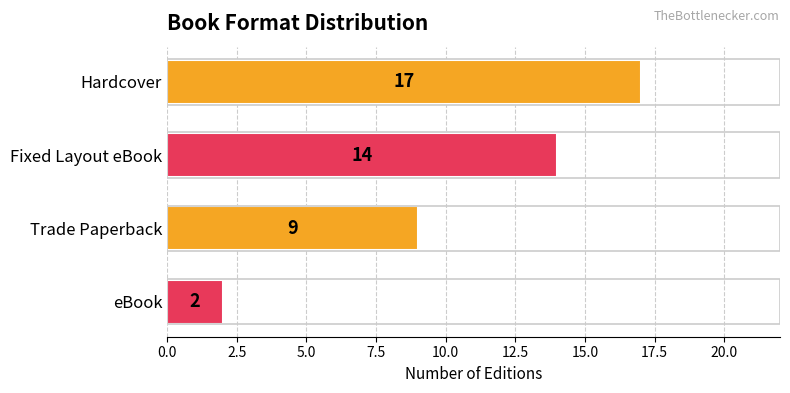

What is the difference between the maximum and minimum values?

15